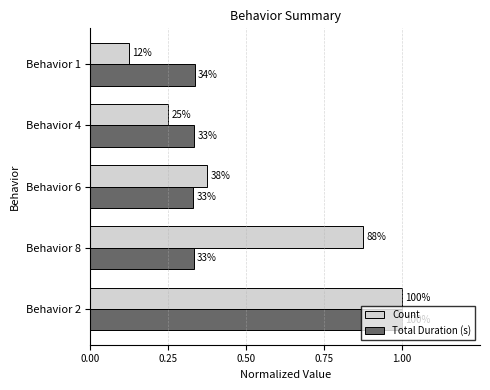

What is the sum of all Total Duration (s) values?

2.3